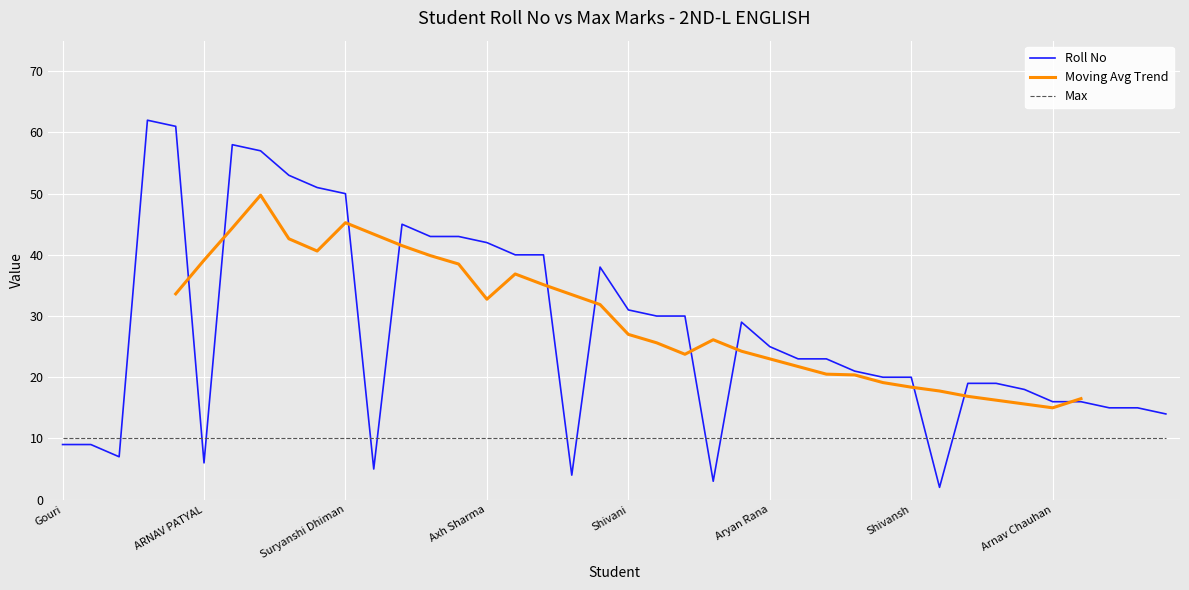

What is the difference between the maximum and minimum values?

60